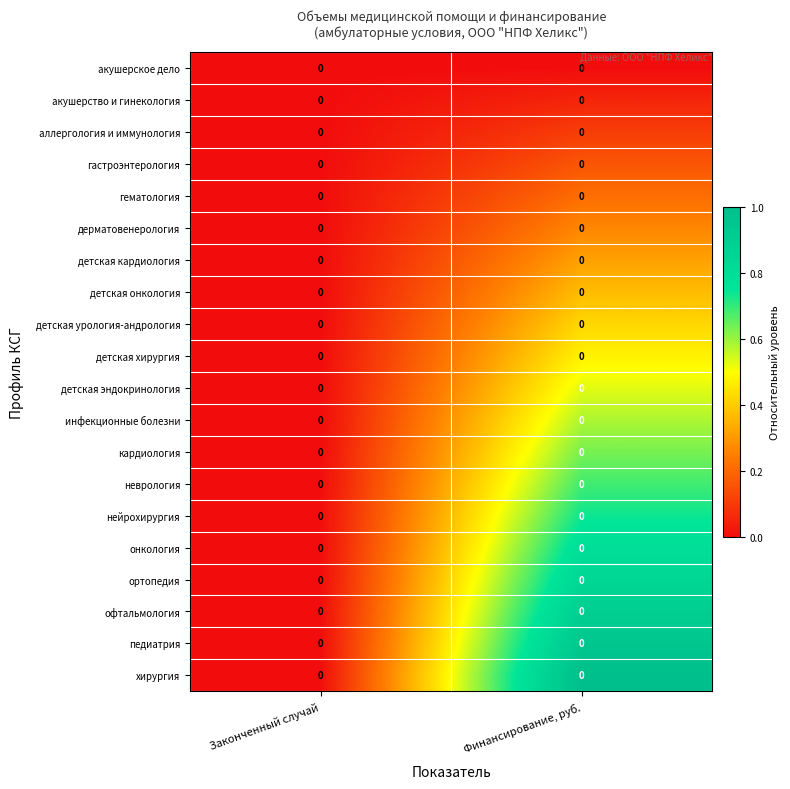

Which series has the widest spread of values?

хирургия